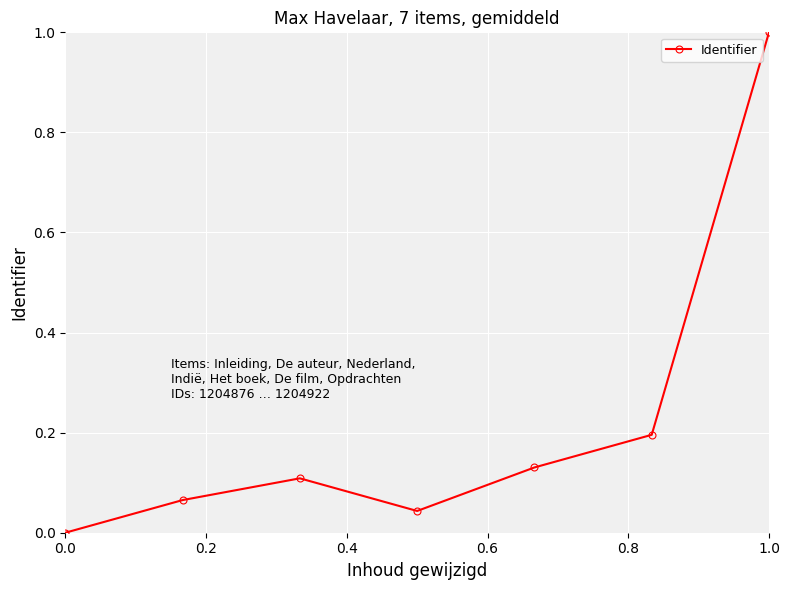

What is the maximum value shown in the chart?

1.0